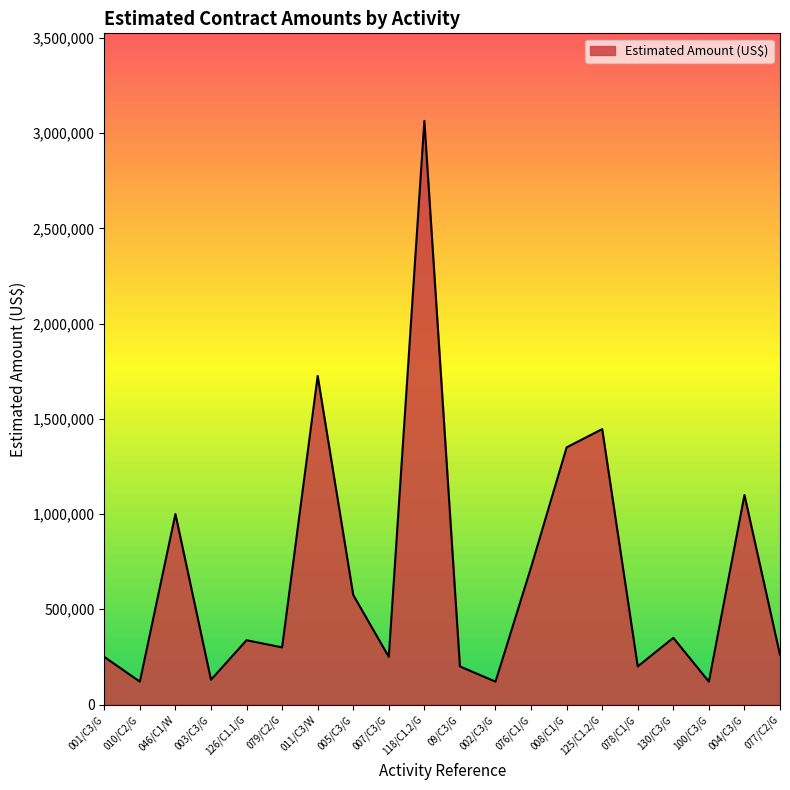

Between 046/C1/W and 005/C3/G, which is larger?

046/C1/W